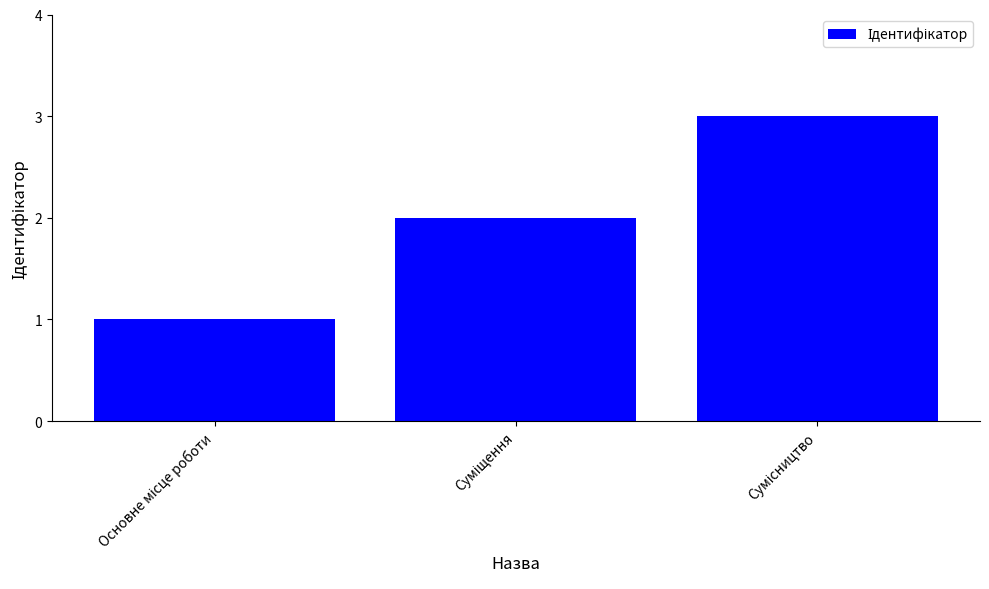

What is the maximum value shown in the chart?

3